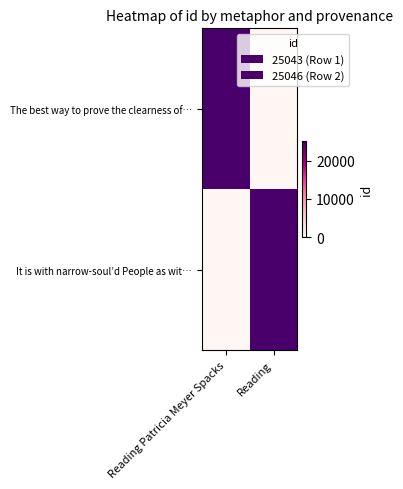

Count the number of categories in the chart.

2